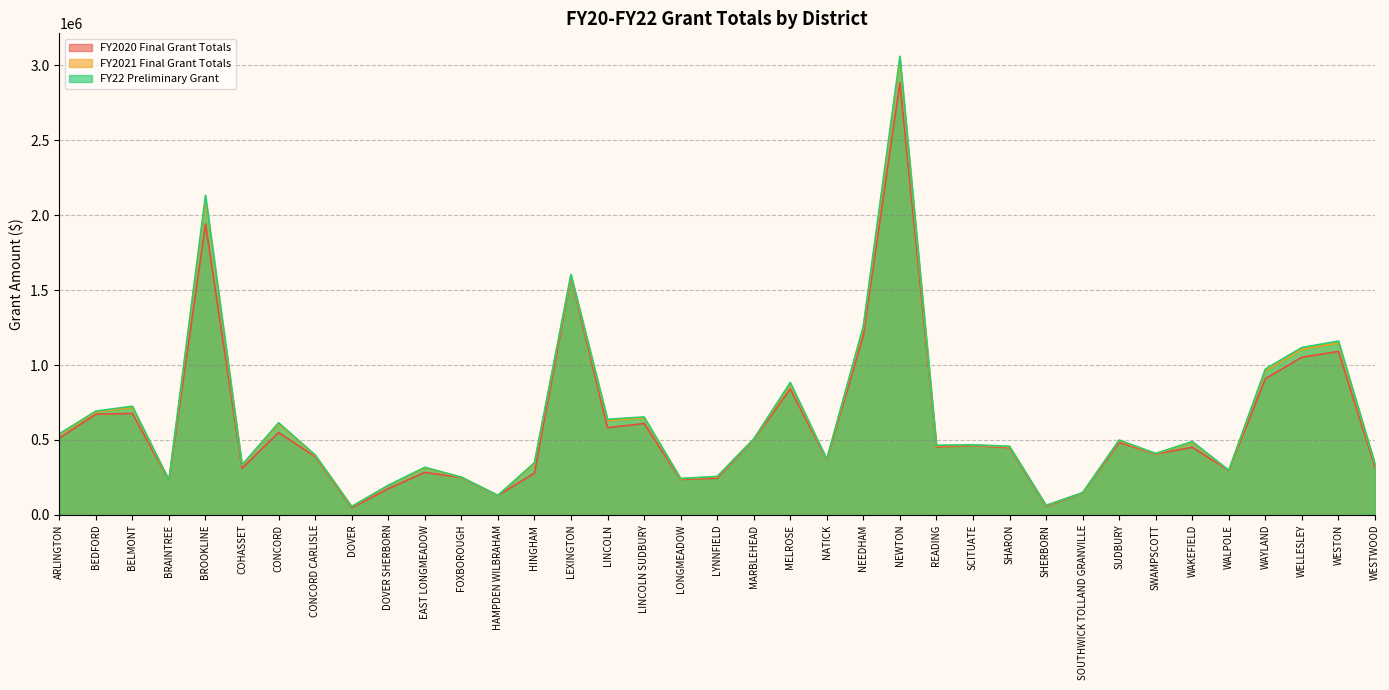

True or false: FY2020 Final Grant Totals and FY2021 Final Grant Totals cross at least once.

False